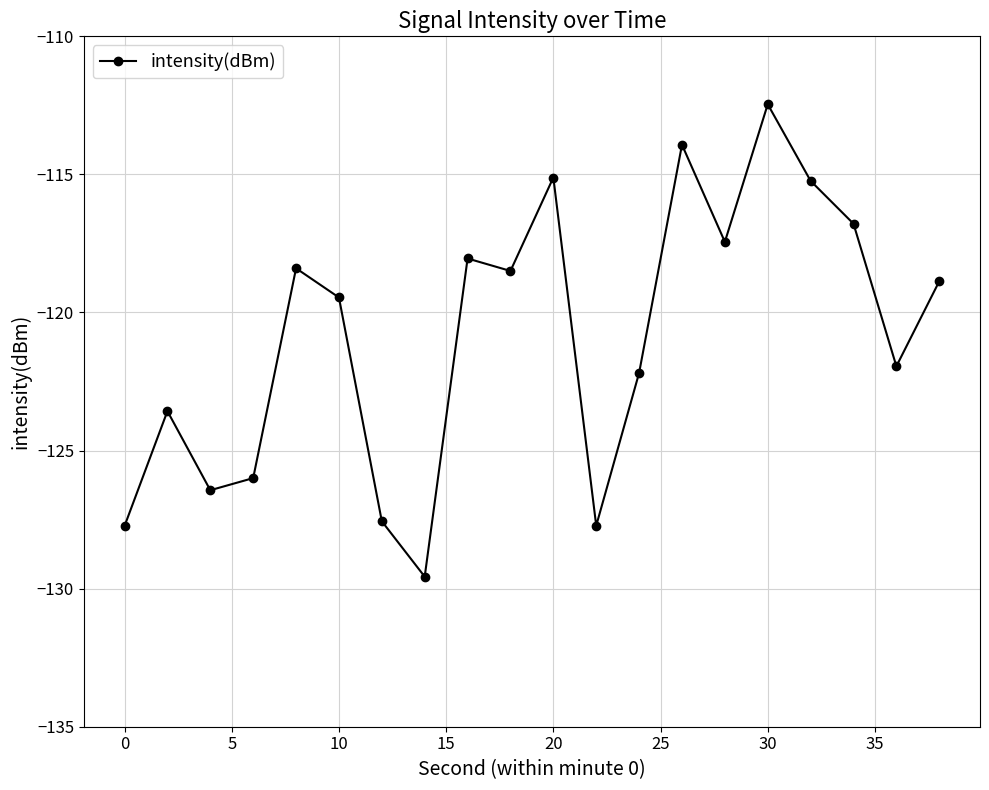

What is the greatest value displayed?

-112.5